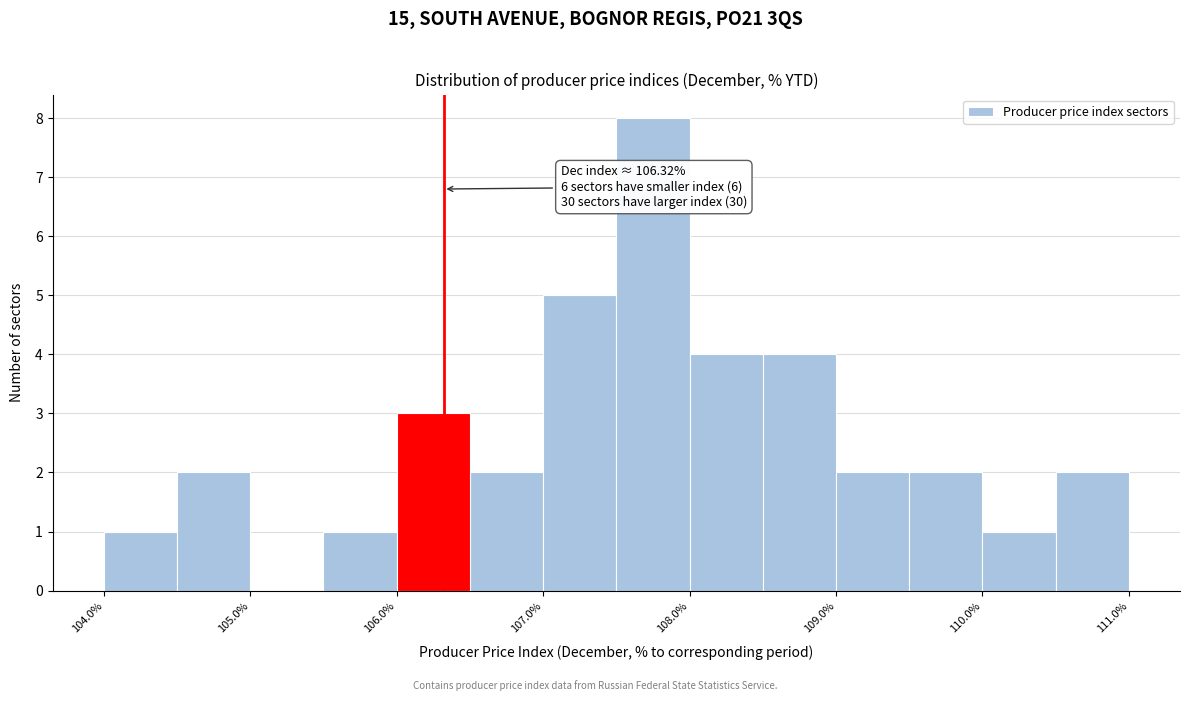

Which range on the x-axis has the tallest bar?

107.5 to 108.0